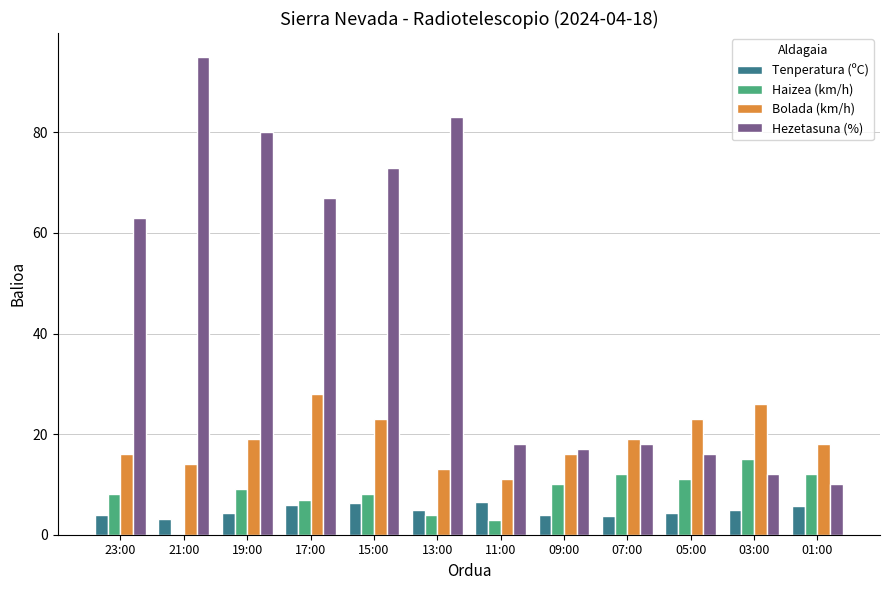

Is the value of Bolada (km/h) at 15:00 greater than the value of Haizea (km/h) at 03:00?

Yes